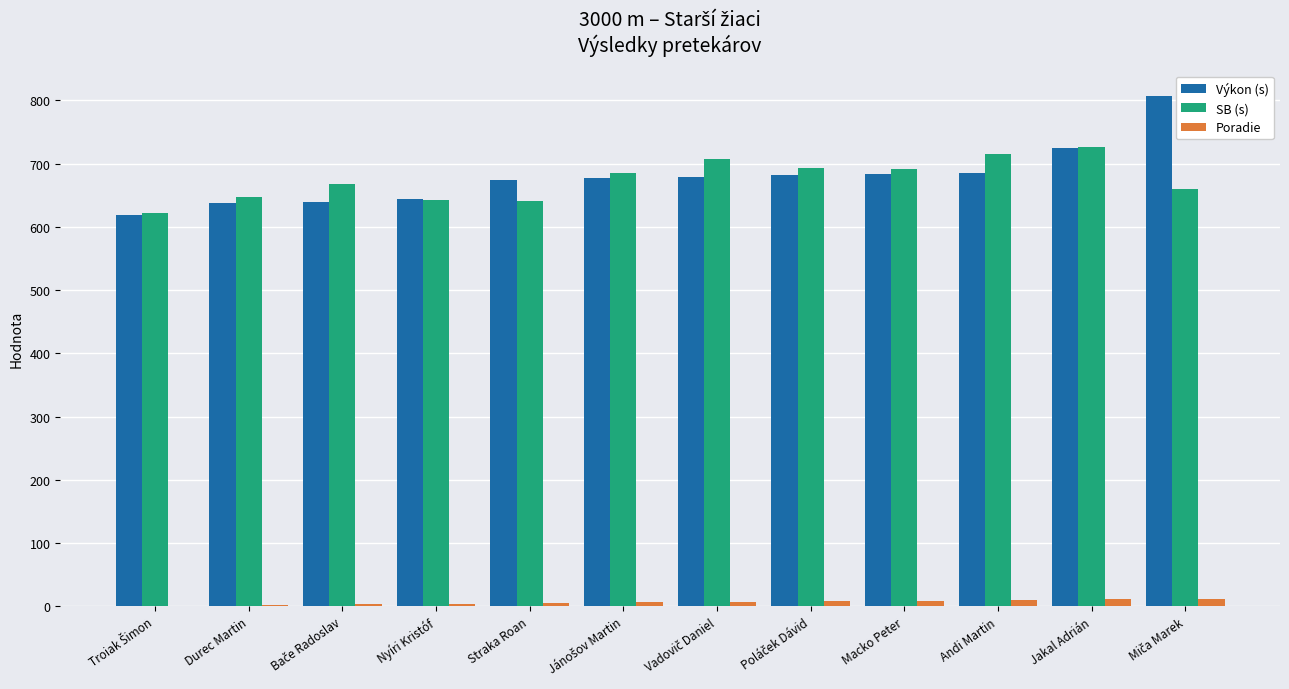

How many groups of bars are there?

12